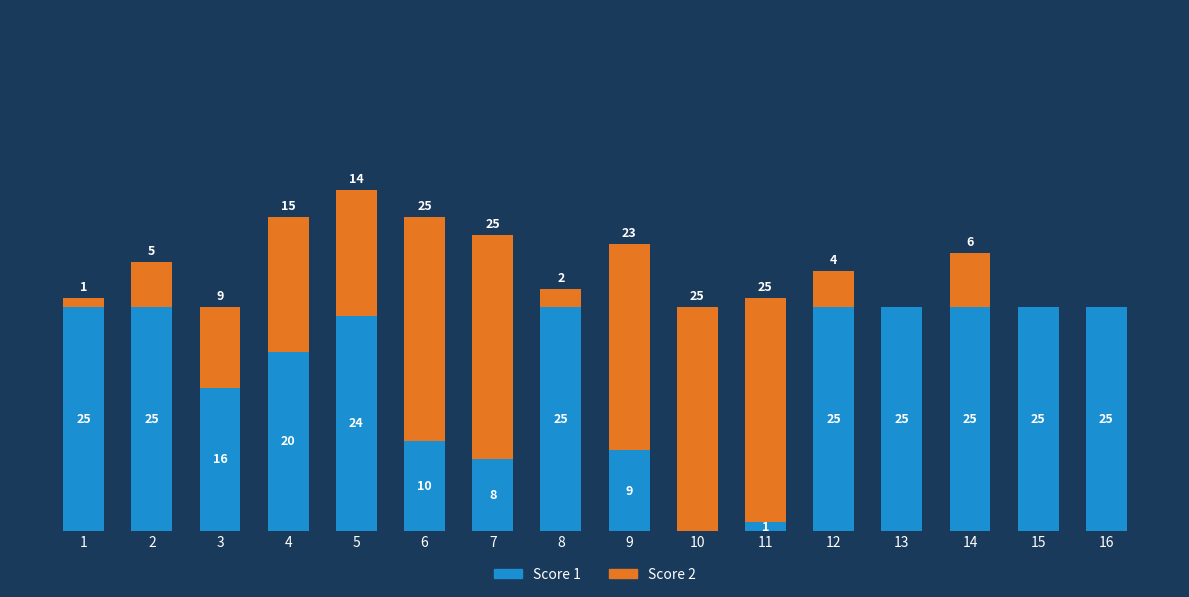

What is the value of the Score 1 bar at the 11th from the left?

1